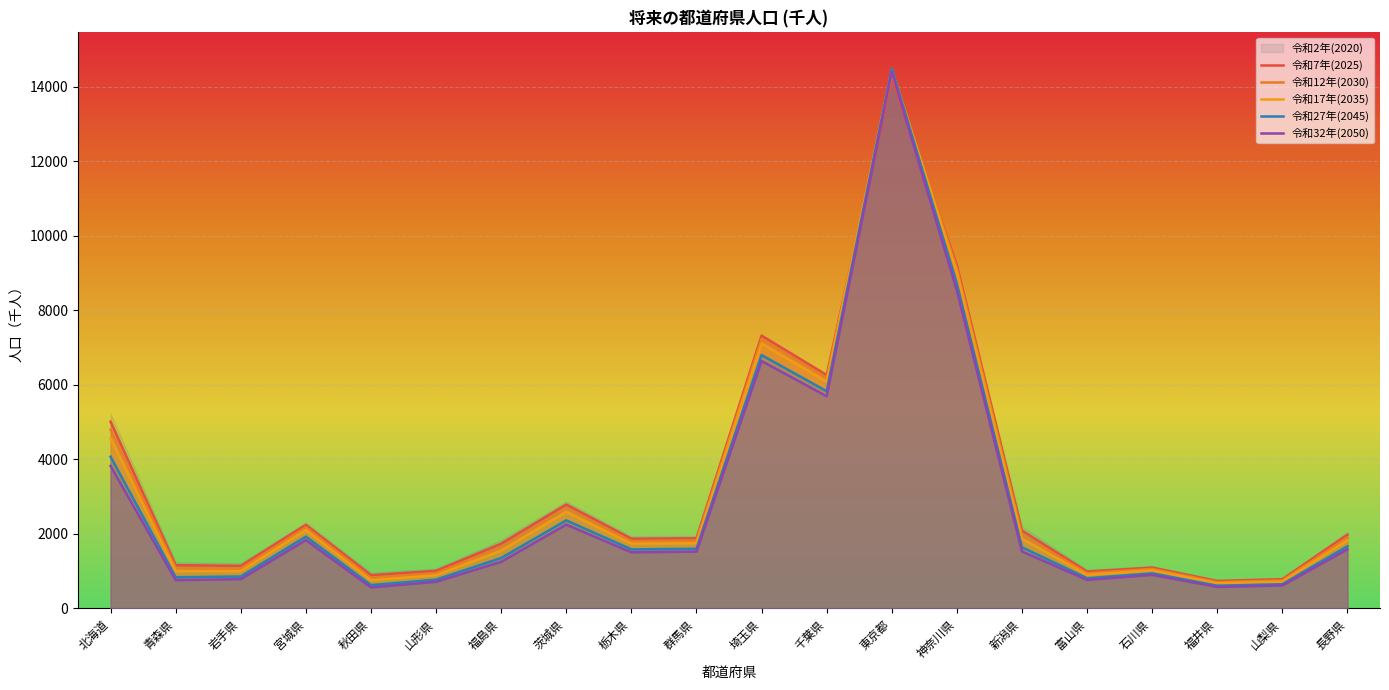

Between 石川県 and 群馬県, which is larger?

群馬県